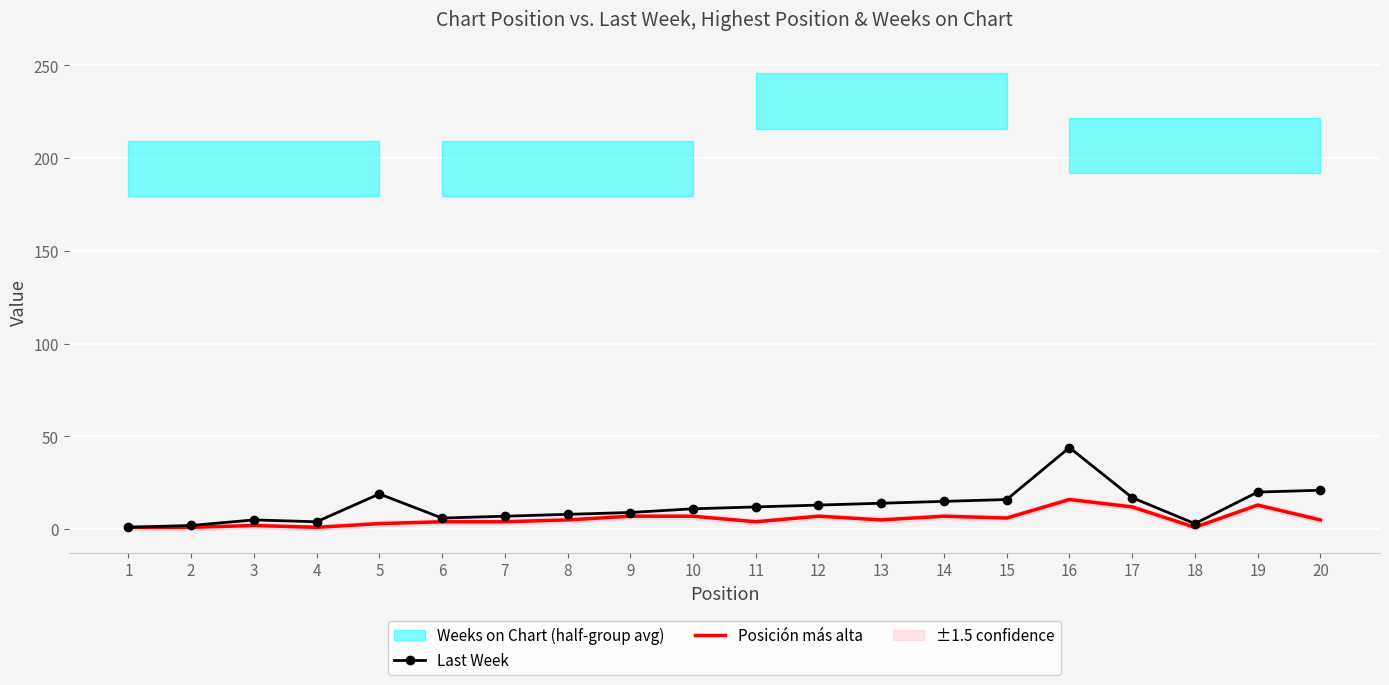

How many lines are shown in the chart?

2